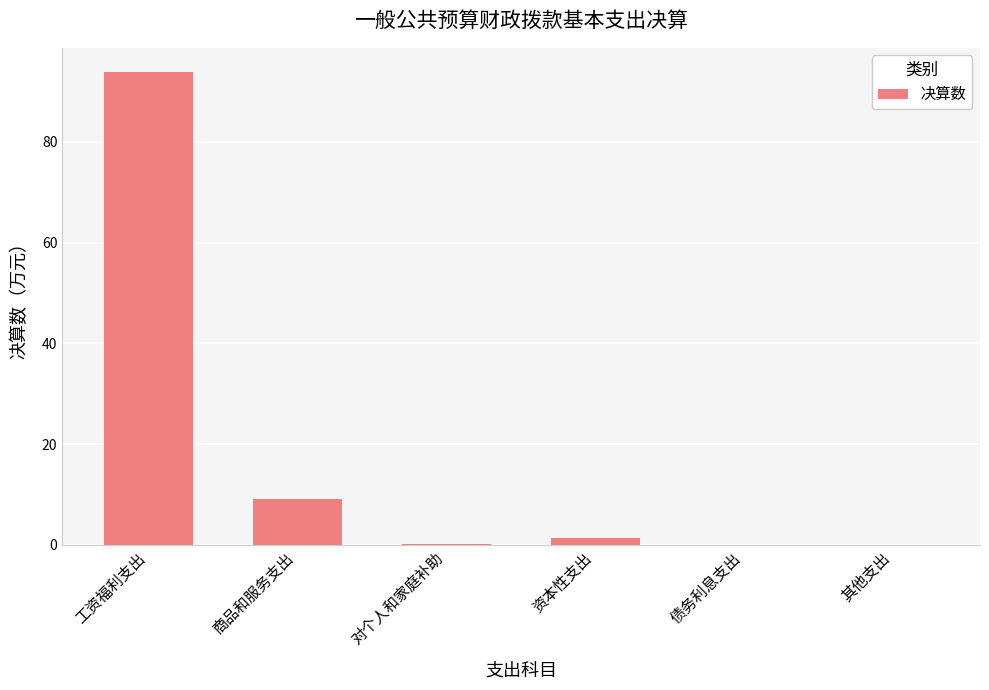

What is the greatest value displayed?

94.0